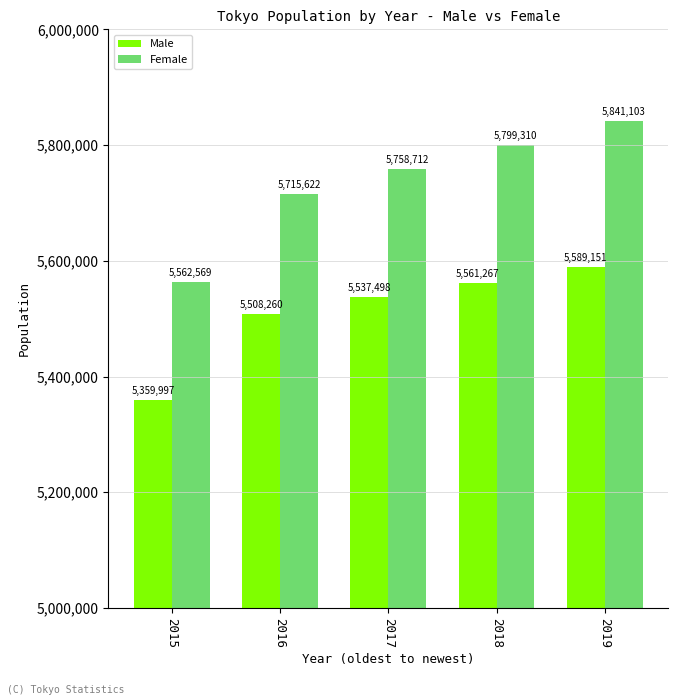

Reading left to right, transcribe all the data shown in this chart.

Male: 5359997	5508260	5537498	5561267	5589151
Female: 5562569	5715622	5758712	5799310	5841103